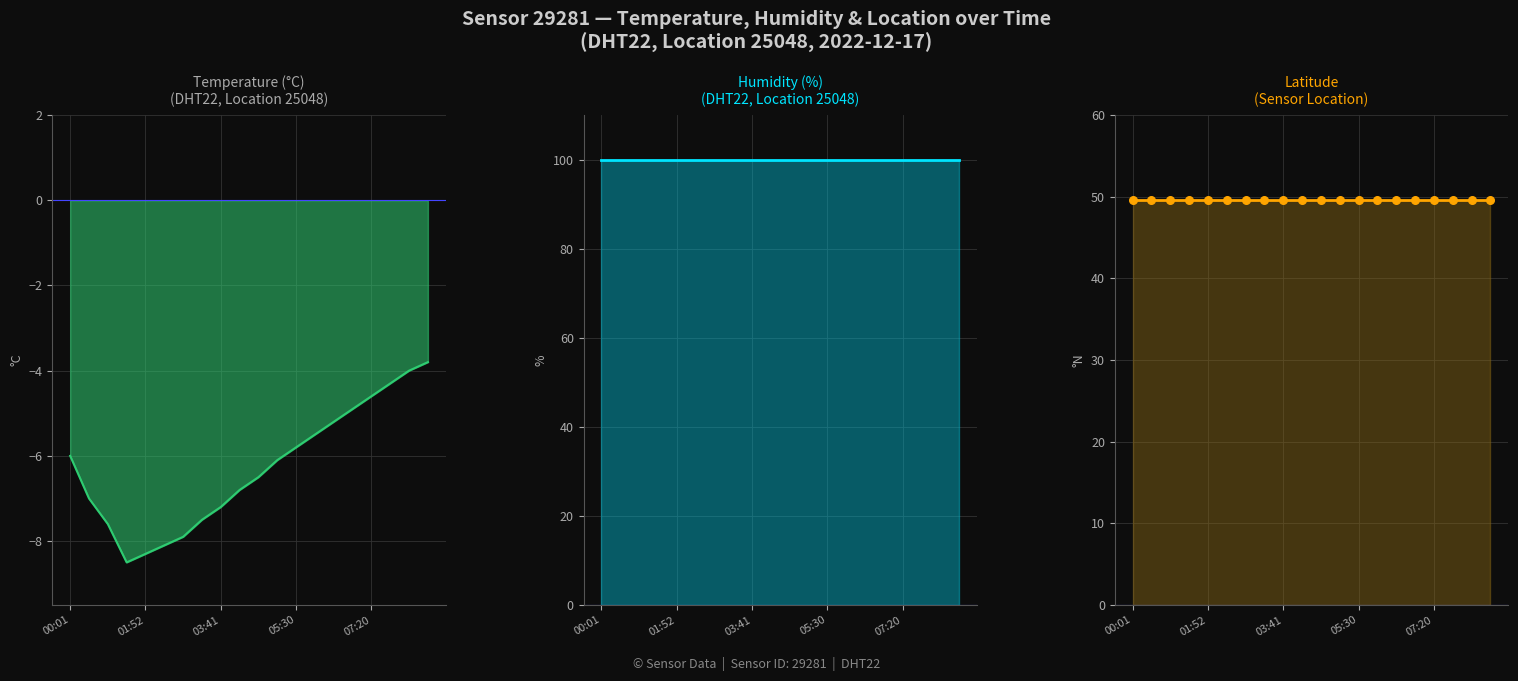

At which category is the sum across all series the highest?

08:42